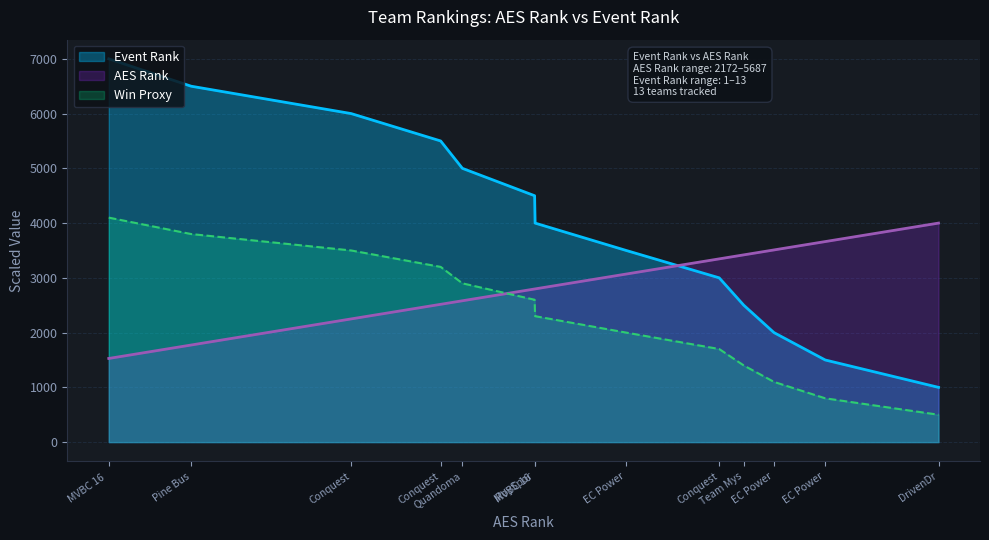

True or false: Event Rank and AES Rank intersect in this chart.

True